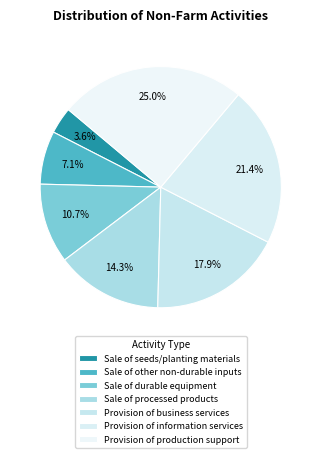

Rank the categories by value from lowest to highest.

Sale of seeds/planting materials, Sale of other non-durable inputs, Sale of durable equipment, Sale of processed products, Provision of business services, Provision of information services, Provision of production support